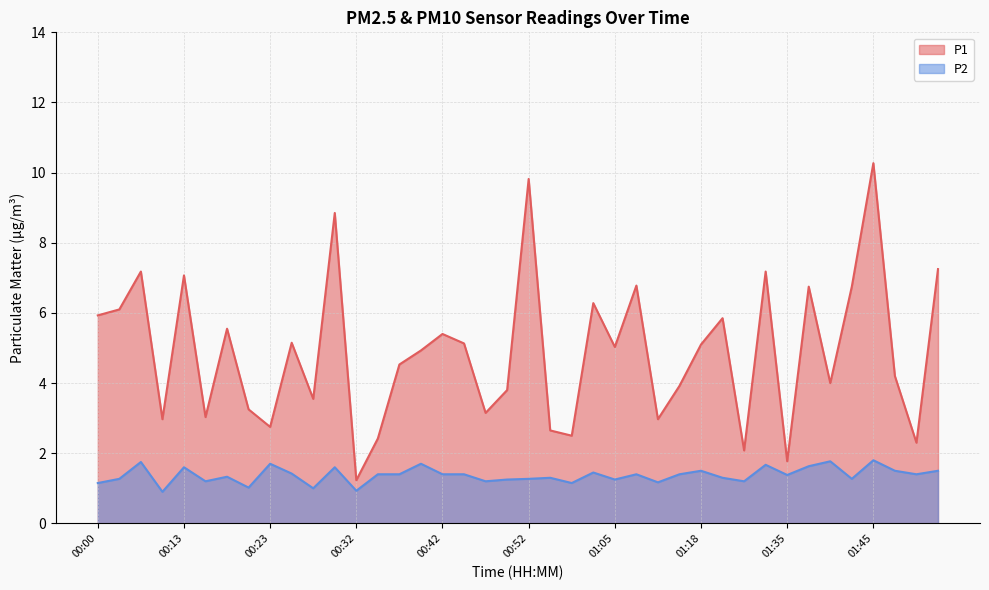

Reading right to left, extract all data points from this chart.

P1: 7.2	2.3	4.2	10.3	6.8	4.0	6.8	1.8	7.2	2.1	5.8	5.1	3.9	3.0	6.8	5.0	6.3	2.5	2.6	9.8	3.8	3.1	5.1	5.4	4.9	4.5	2.4	1.2	8.8	3.5	5.2	2.8	3.2	5.5	3.0	7.1	3.0	7.2	6.1	5.9
P2: 1.5	1.4	1.5	1.8	1.3	1.8	1.6	1.4	1.7	1.2	1.3	1.5	1.4	1.2	1.4	1.2	1.4	1.1	1.3	1.3	1.2	1.2	1.4	1.4	1.7	1.4	1.4	0.9	1.6	1.0	1.4	1.7	1.0	1.3	1.2	1.6	0.9	1.8	1.3	1.1